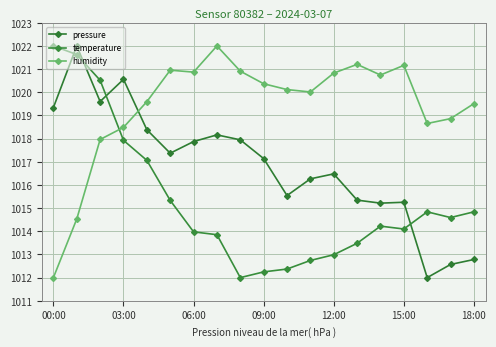

What is the average value of the temperature series?

1015.3